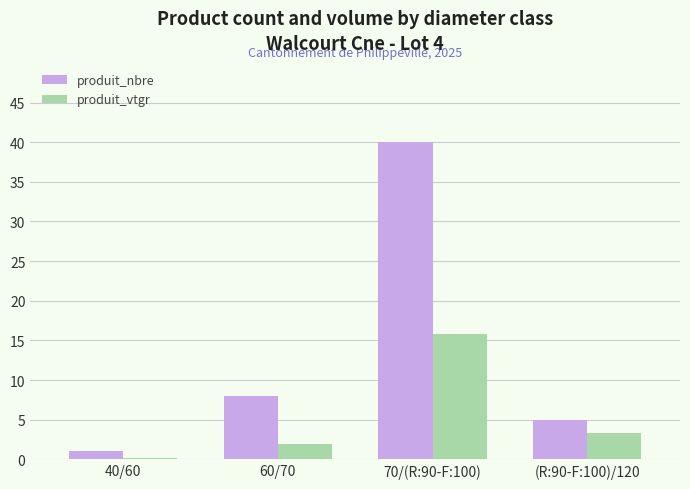

What position from the left is 40/60?

1